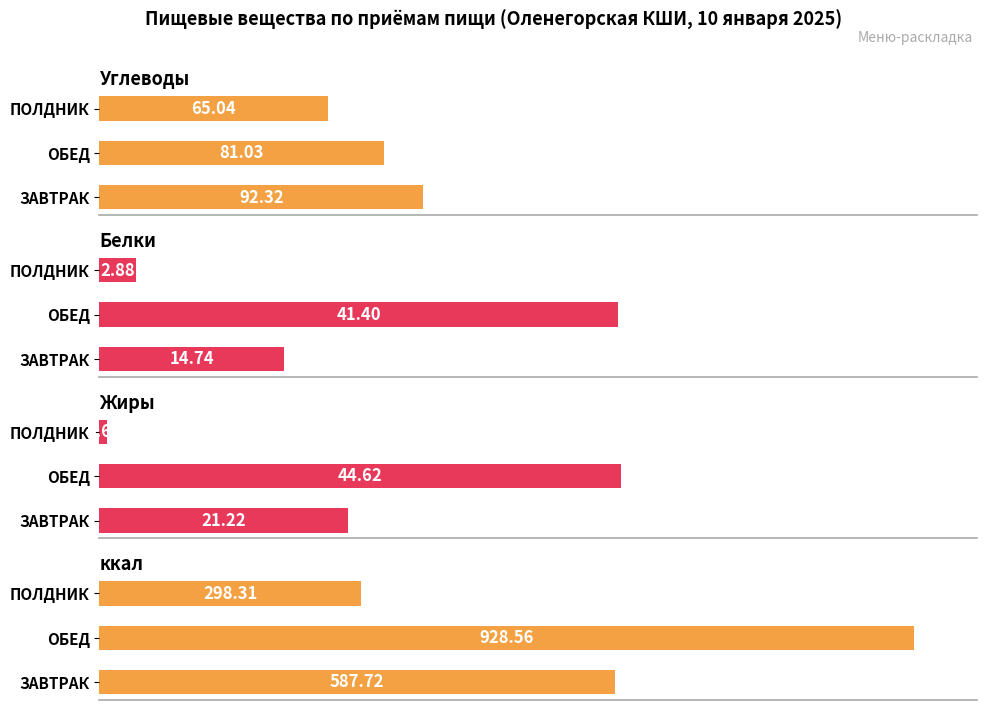

List the series in order of their peak value, lowest first.

Белки, Жиры, Углеводы, ккал